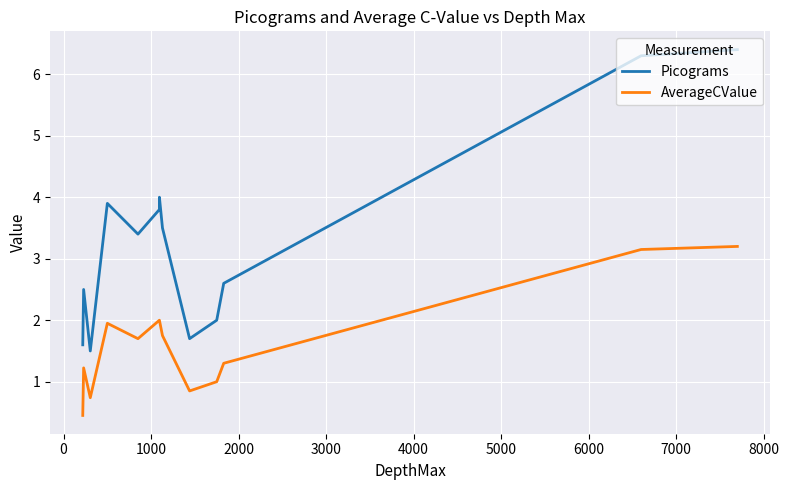

Which series has the largest total across all categories?

Picograms